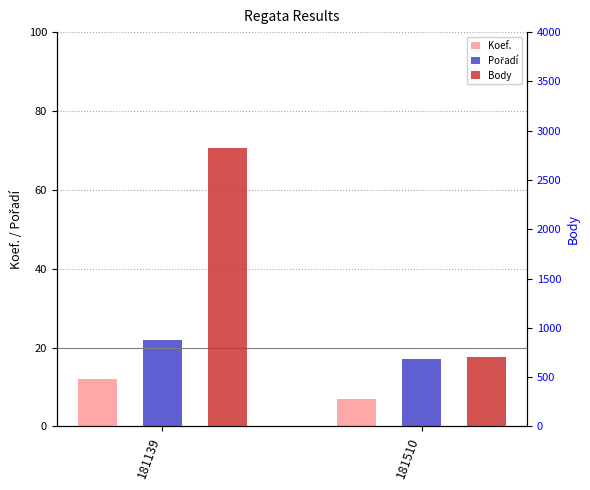

How many bars are there in each group?

3